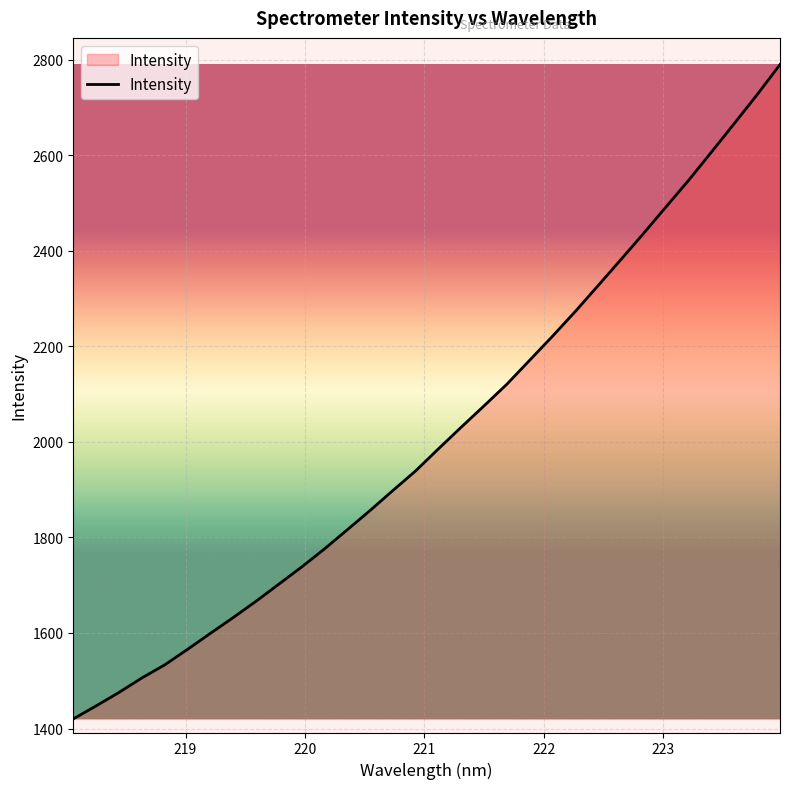

What is the greatest value displayed?

2789.5